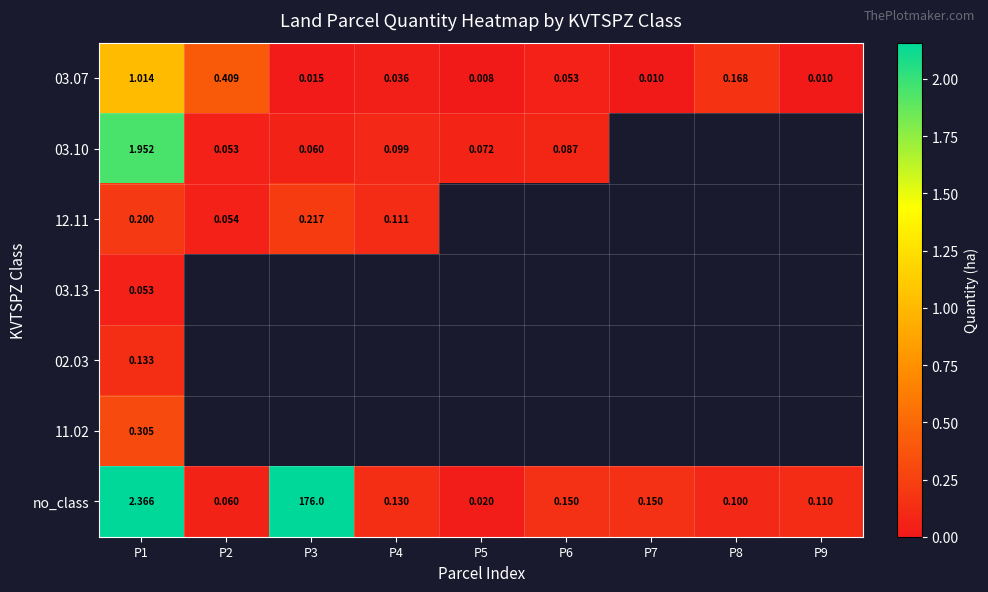

At which label does 03.10 reach its peak?

P1